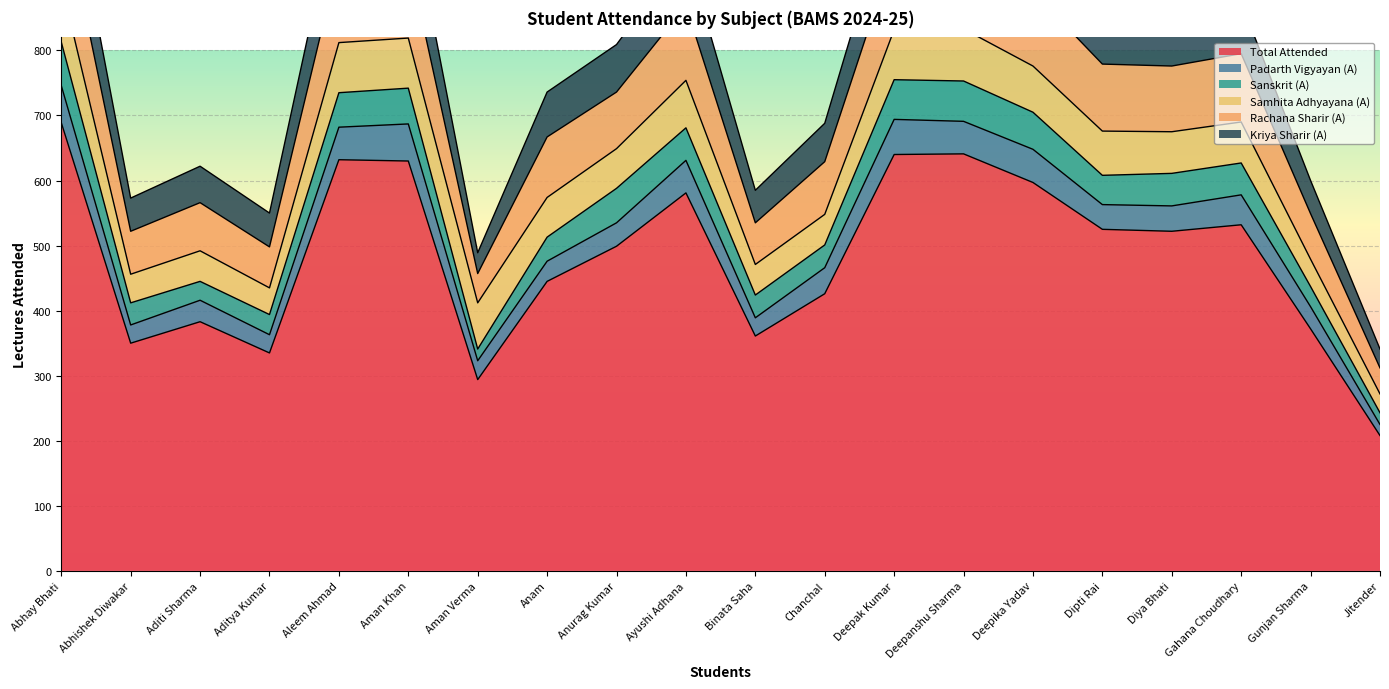

What is the smallest value displayed?

208